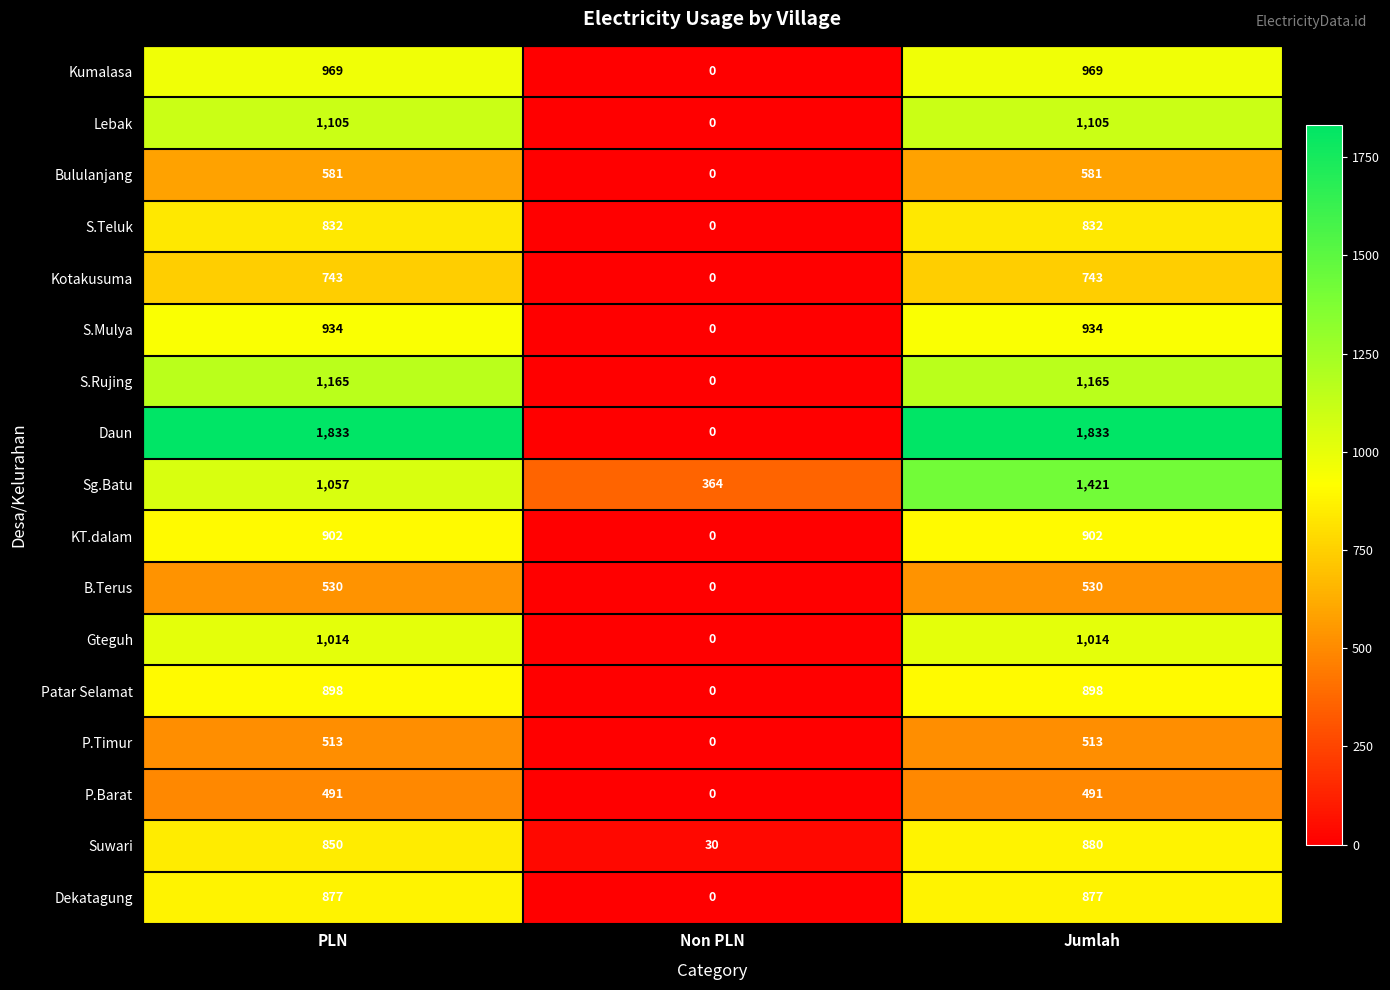

At which category is the sum across all series the highest?

Jumlah